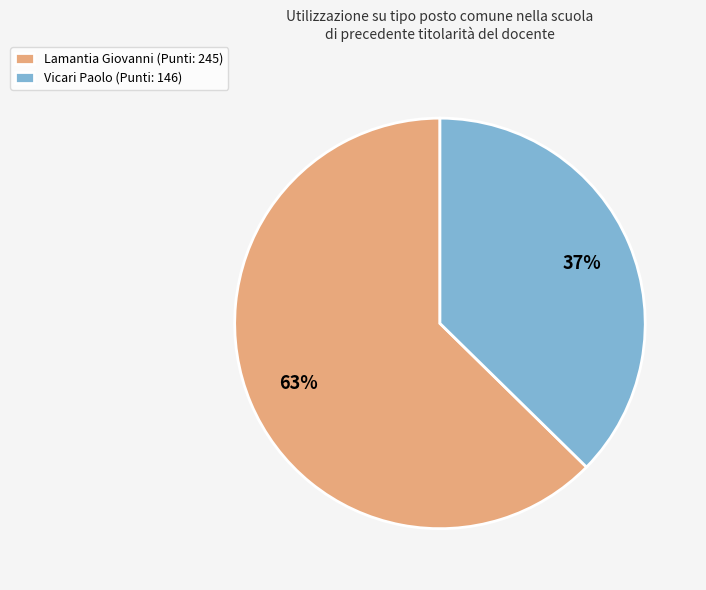

The Vicari Paolo slice represents 37% of the pie. True or false?

True